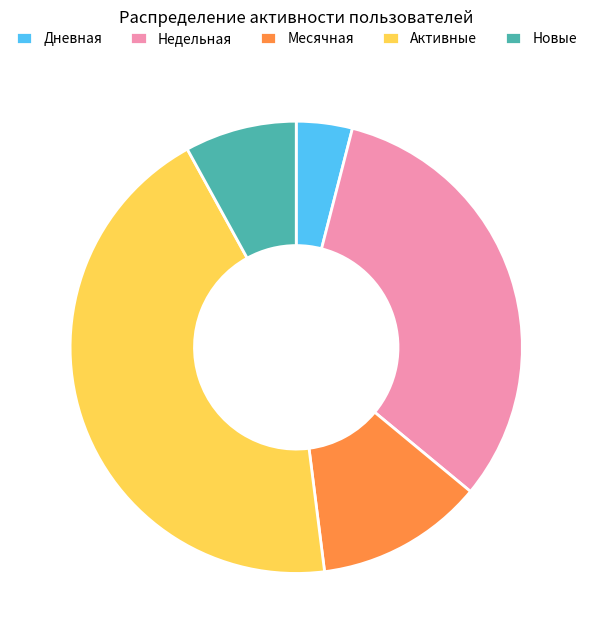

How many segments does this pie chart have?

5